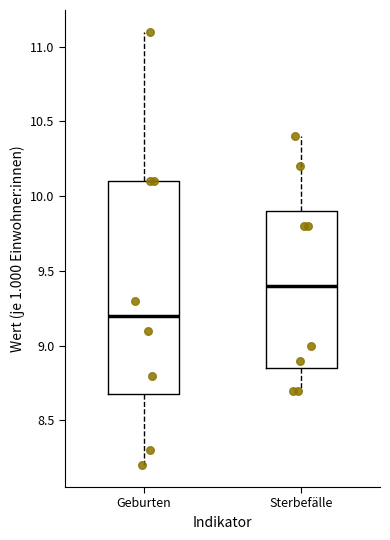

Comparing the boxes themselves (not the whiskers), which one is the tallest?

Geburten